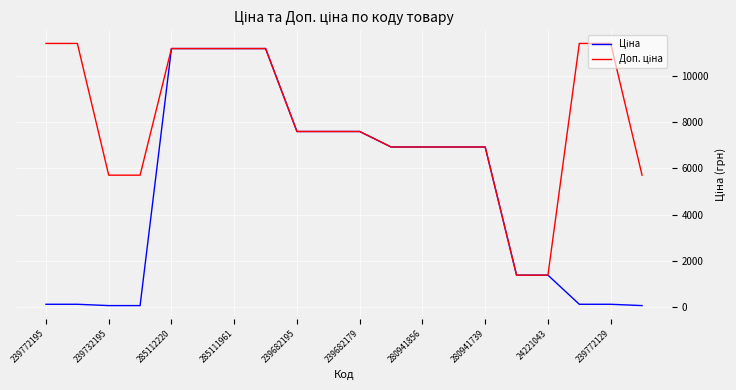

What is the maximum value shown in the chart?

11410.0